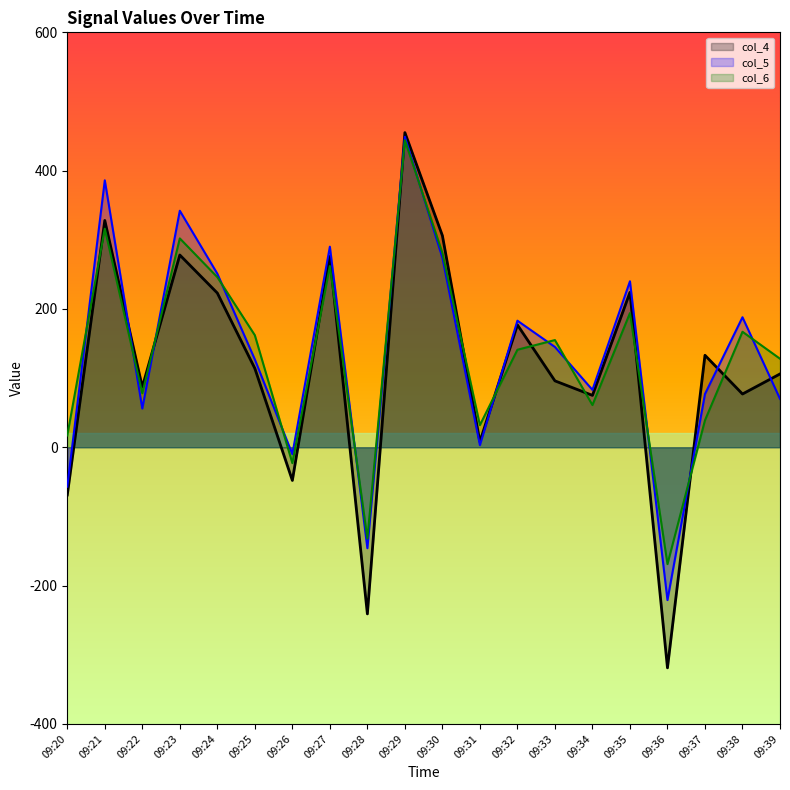

What is the total value across all series at 09:28?

-519